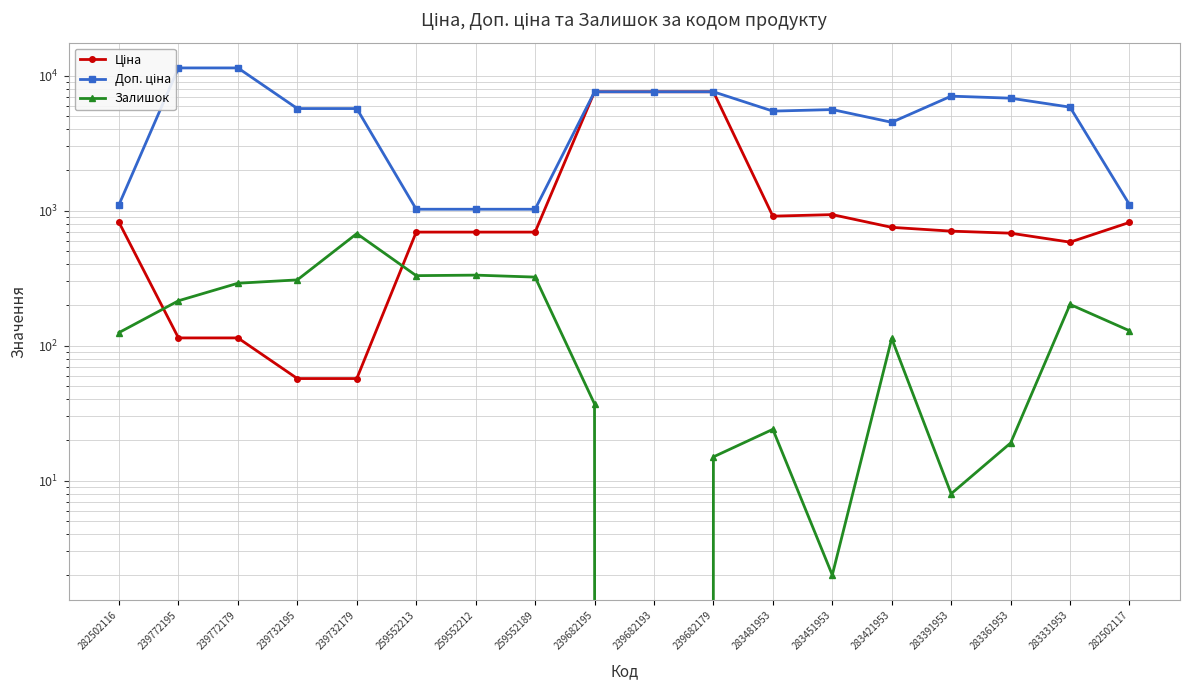

What is the difference between the maximum and minimum values in the Ціна series?

7539.5